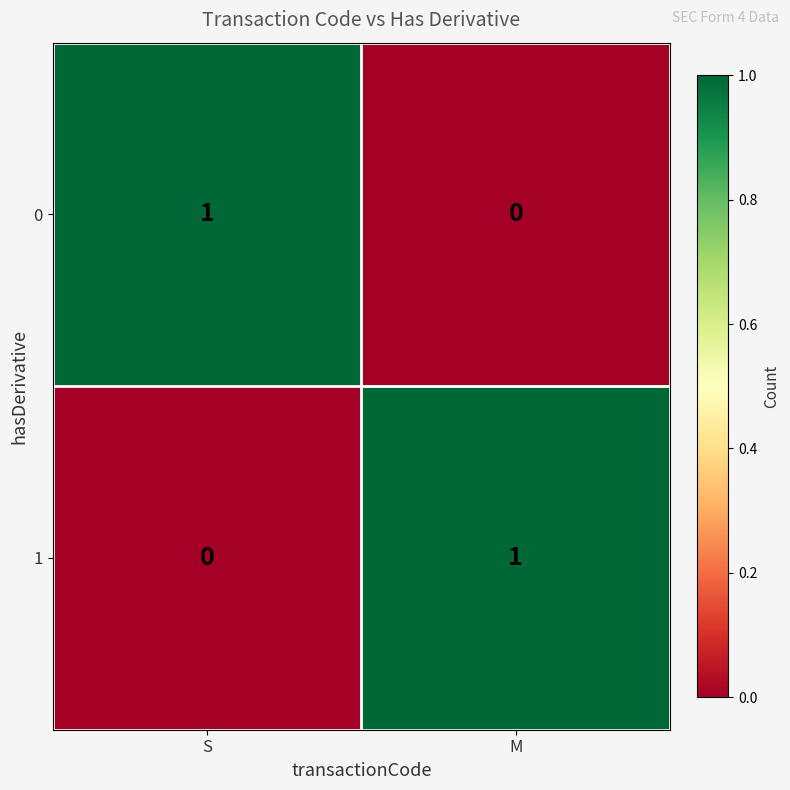

At M, list the series in order from smallest to largest.

0, 1